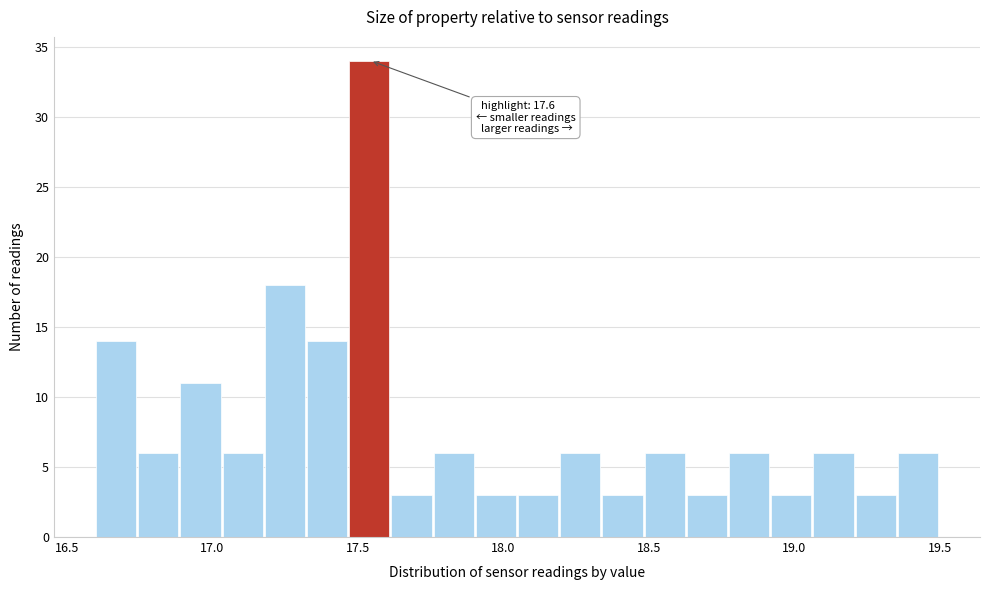

Read against the x-axis, roughly where is the centre of the tallest bar?

17.55